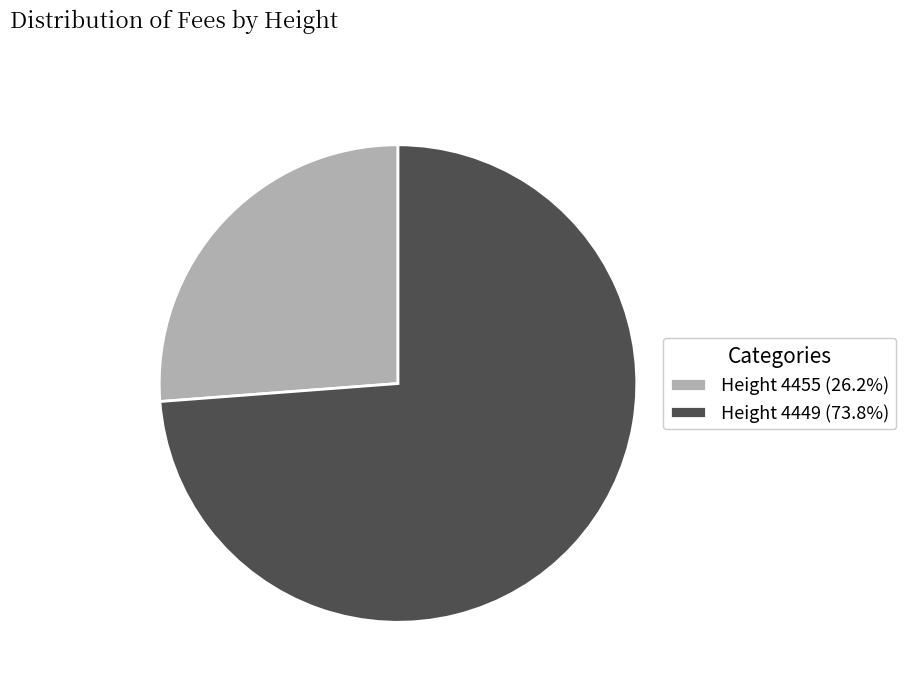

What is the ratio of the value at Height 4449 (73.8%) to the value at Height 4455 (26.2%)?

2.8